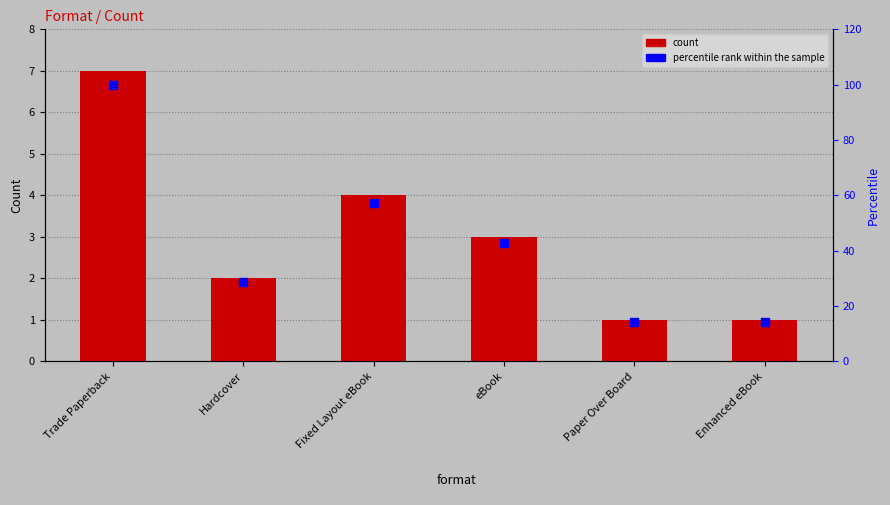

Which series reaches the minimum Y coordinate?

count